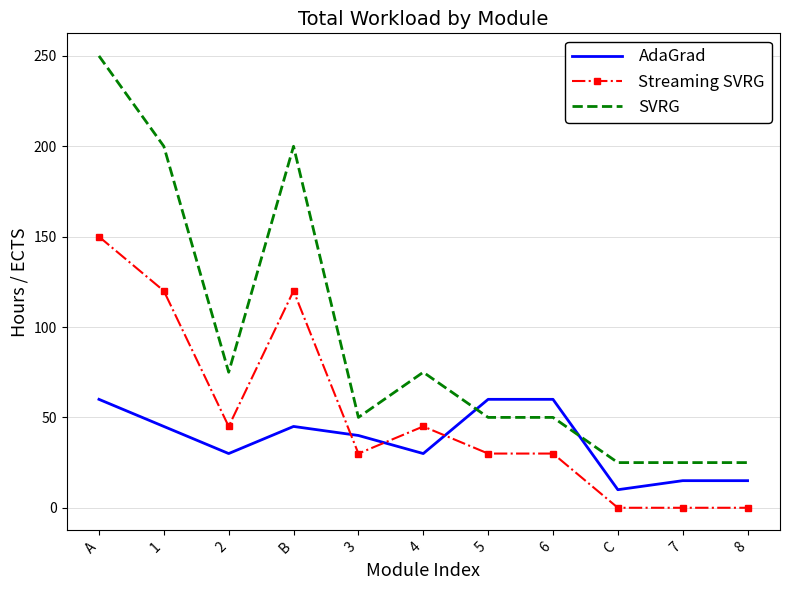

The value of Streaming SVRG at 3 is 30. True or false?

True